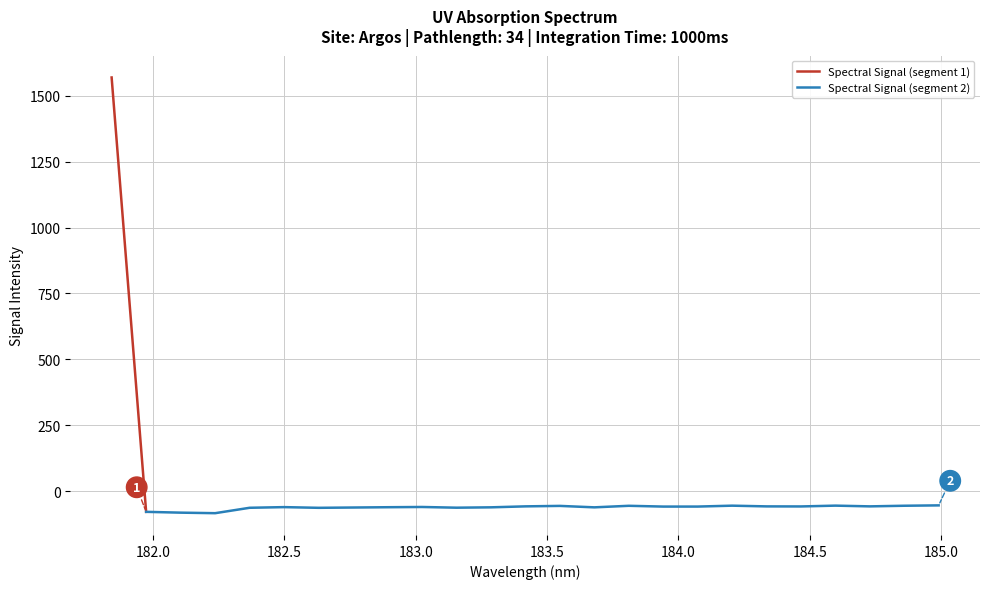

How many categories are shown in the chart?

25